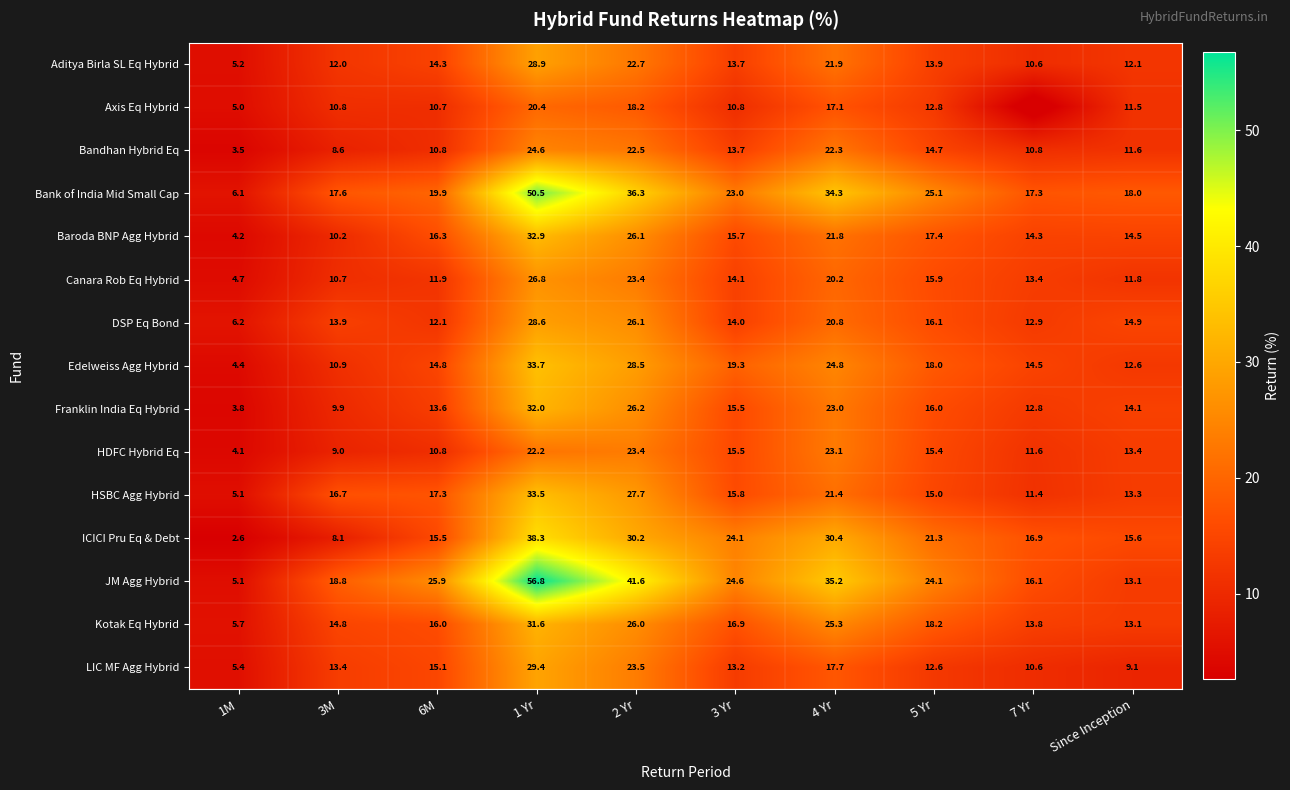

What is the difference between the maximum and minimum values in the Baroda BNP Agg Hybrid series?

28.7